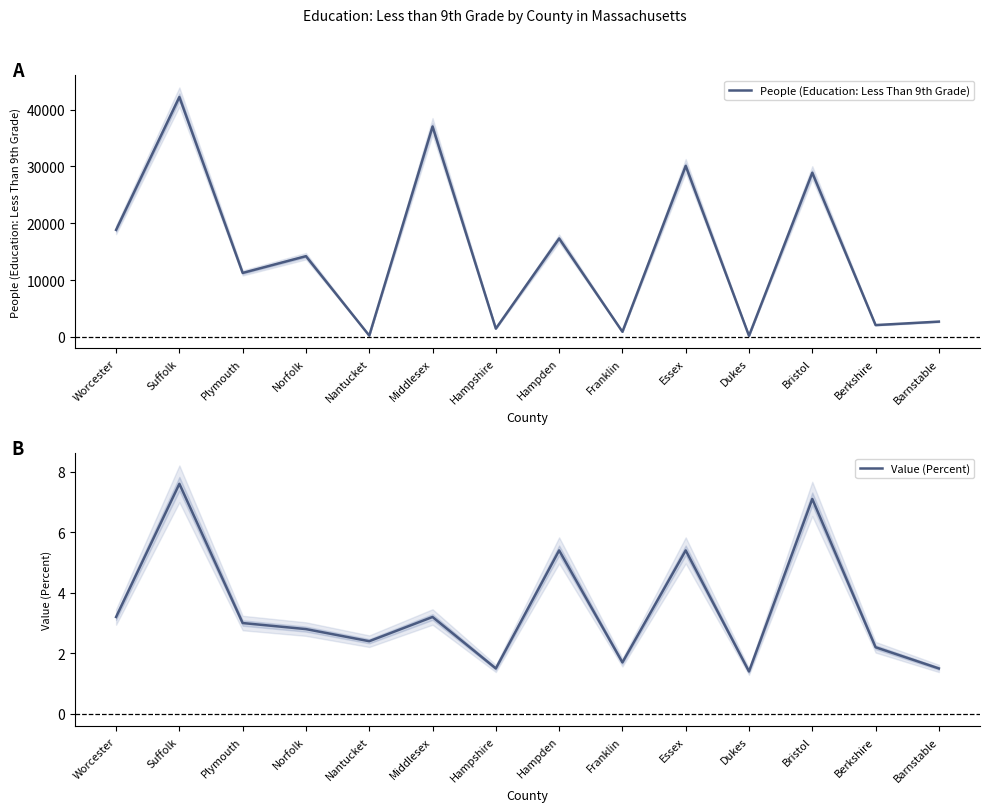

Is it true that People (Education: Less Than 9th Grade) equals 58494.0 at Suffolk?

False